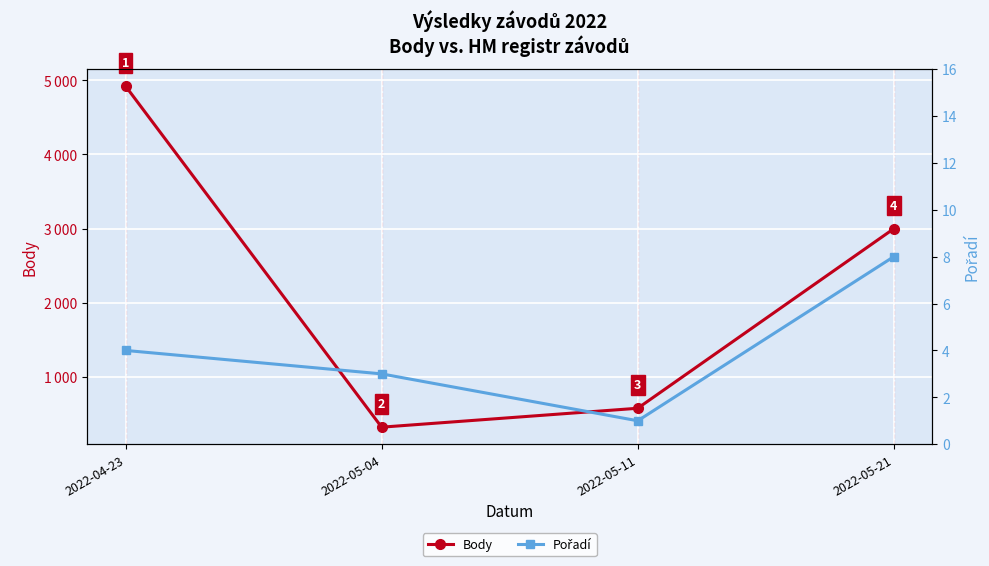

Which series has the largest range (max minus min)?

Body